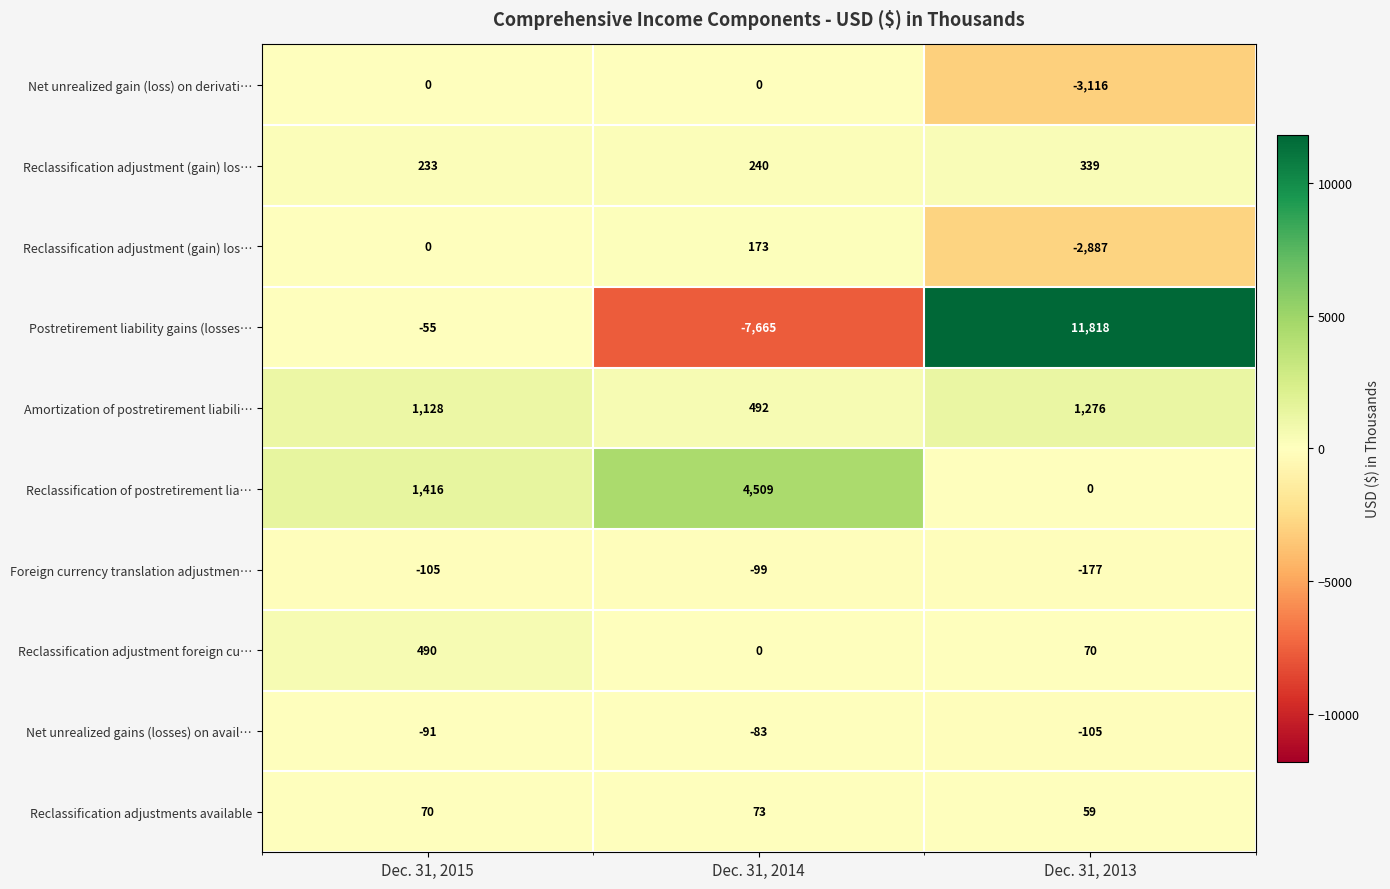

How many series are shown in this chart?

10